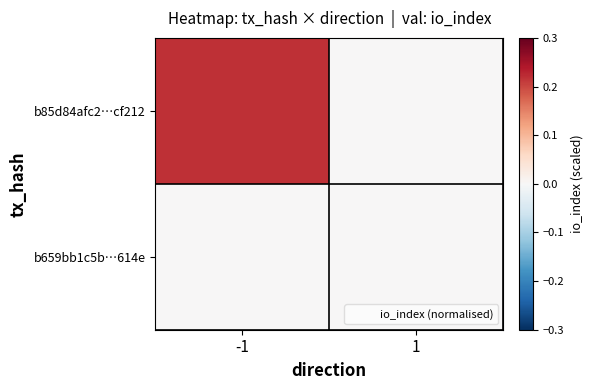

Between -1 and 1, which series saw the biggest shift?

b85d84afc2…cf212